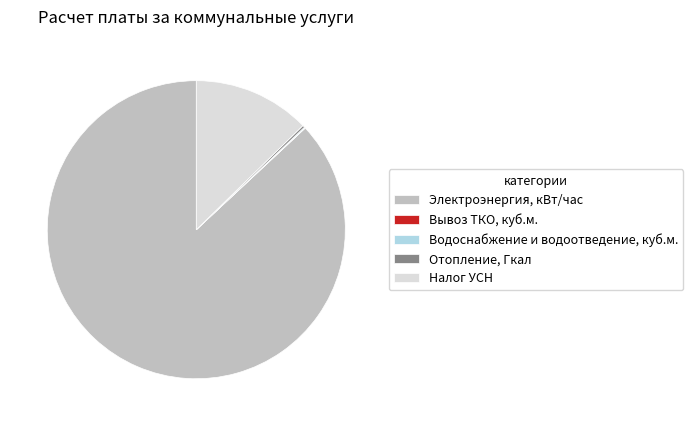

Do Налог УСН and Электроэнергия, кВт/час together represent more than half of the pie?

Yes